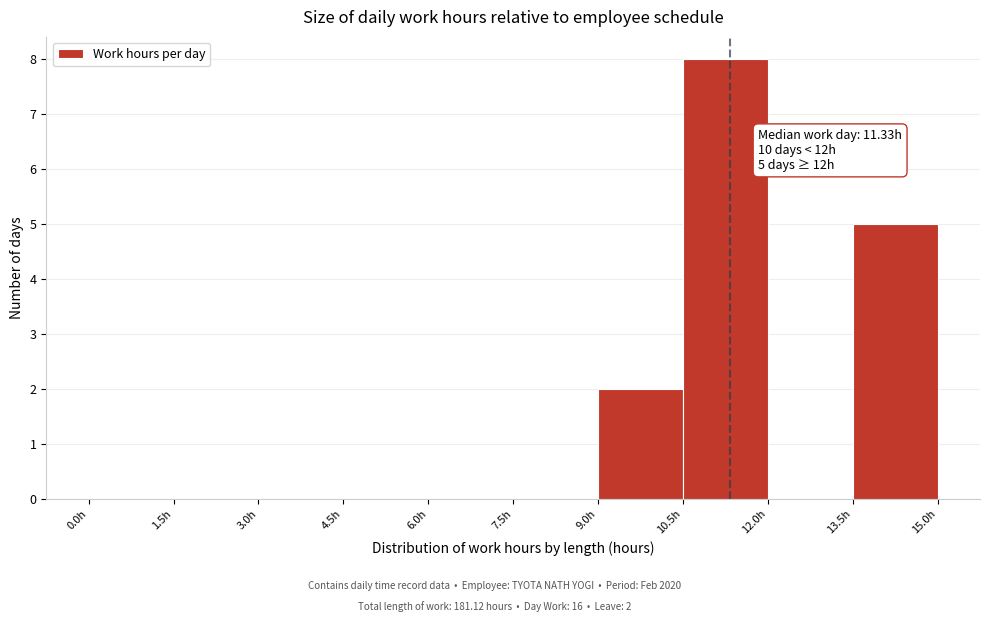

Which range on the x-axis has the tallest bar?

10.5 to 12.0